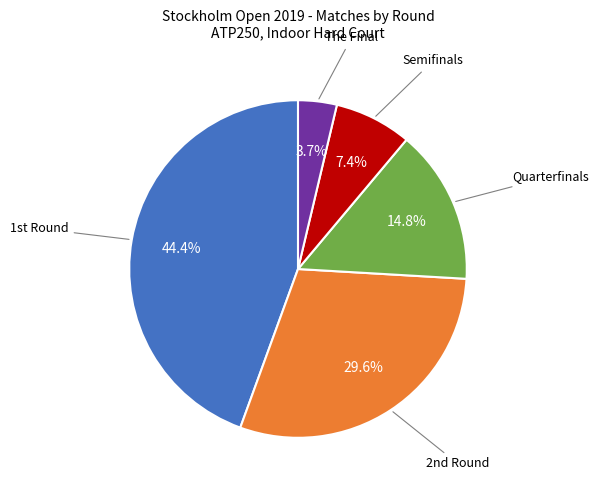

To the nearest percent, what is the average slice percentage?

20%